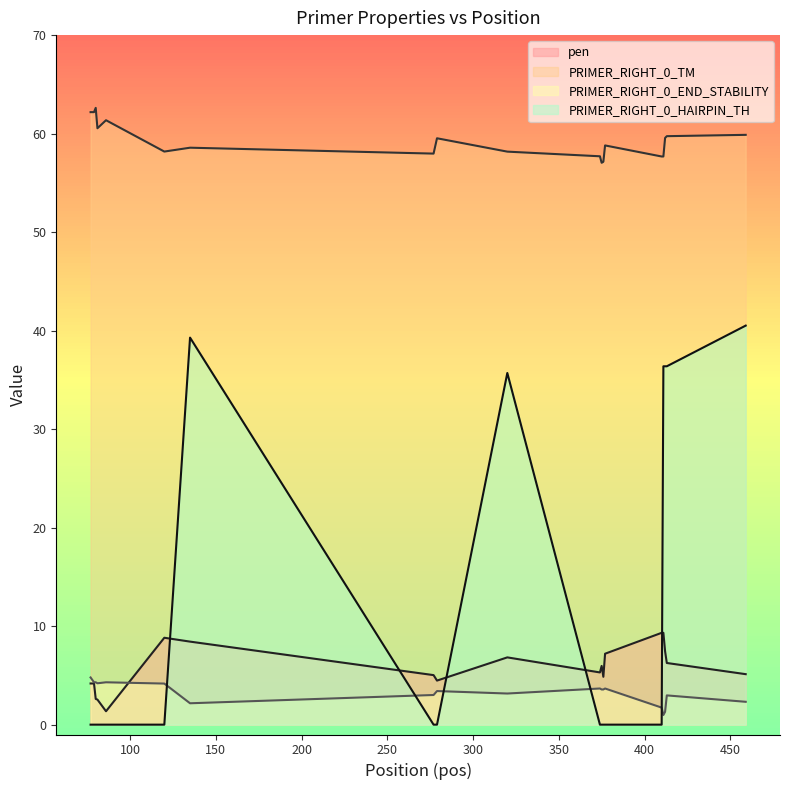

In pen, how many points are lower than both neighbors (excluding endpoints)?

4